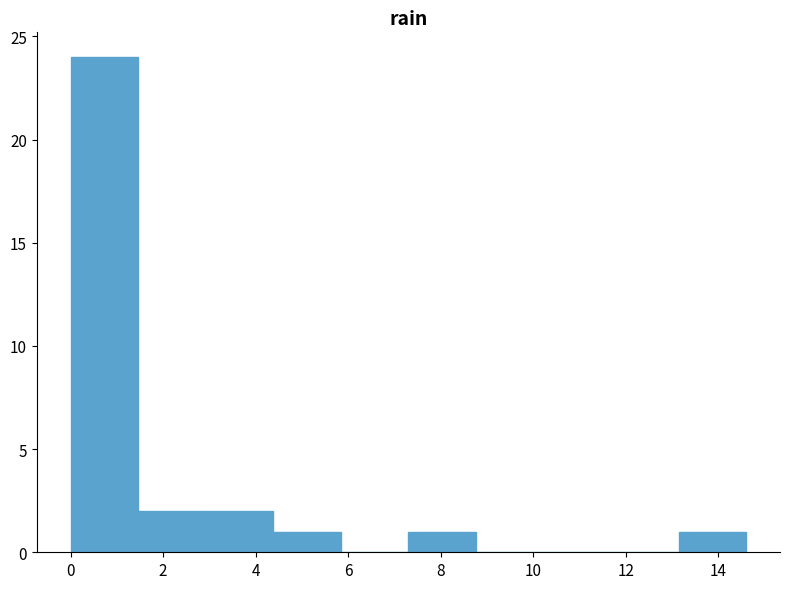

Reading left to right, list every bar in this chart as the range it spans on the x-axis followed by its height. Neither the bar edges nor the heights are printed on the chart, so give them approximately, as read against the axes.

0.00 to 1.46: 24
1.46 to 2.92: 2
2.92 to 4.38: 2
4.38 to 5.84: 1
5.84 to 7.30: 0
7.30 to 8.76: 1
8.76 to 10.22: 0
10.22 to 11.68: 0
11.68 to 13.14: 0
13.14 to 14.60: 1